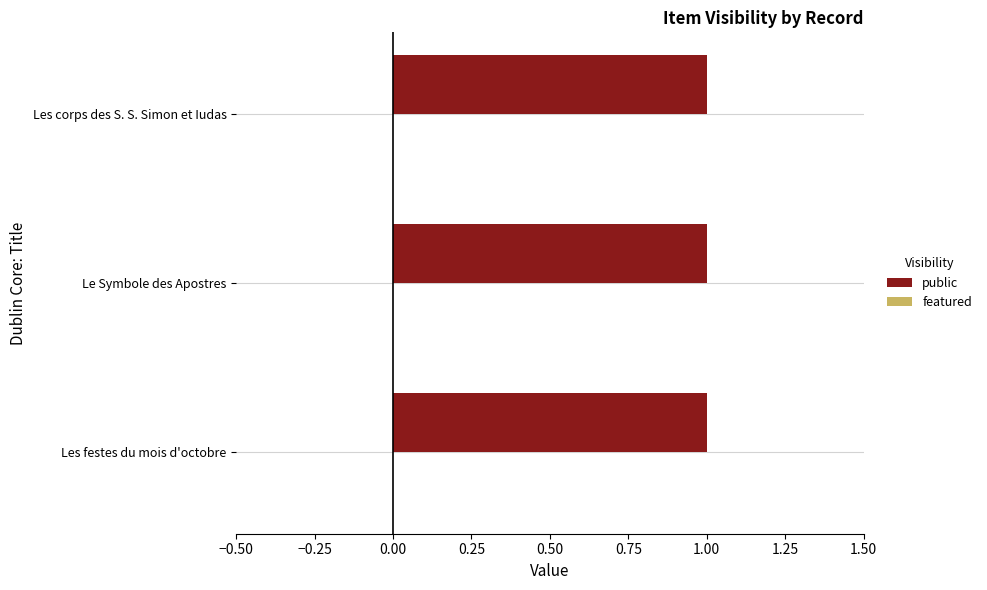

At which label does featured reach its minimum?

Les festes du mois d'octobre